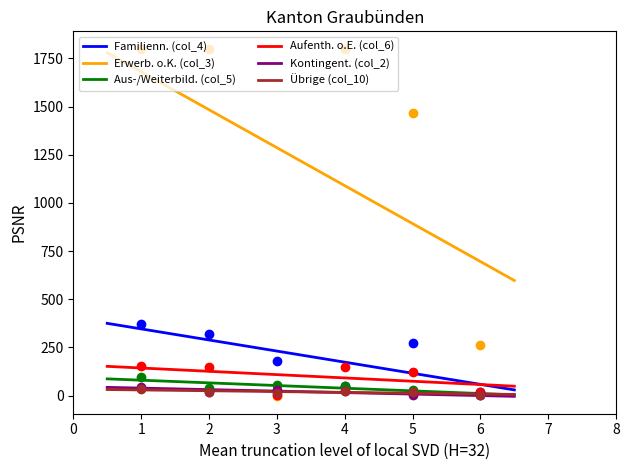

Which series has the largest total across all categories?

Erwerb. o.K. (col_3)